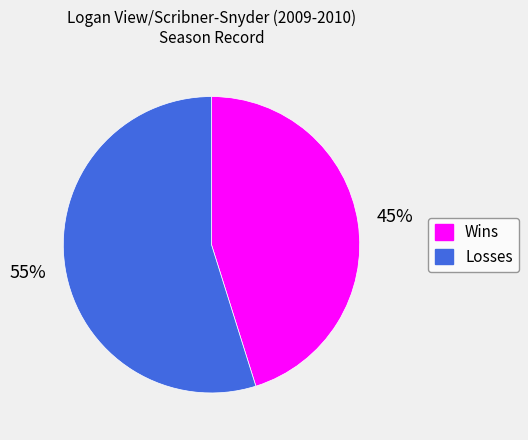

Count the number of slices in the pie.

2